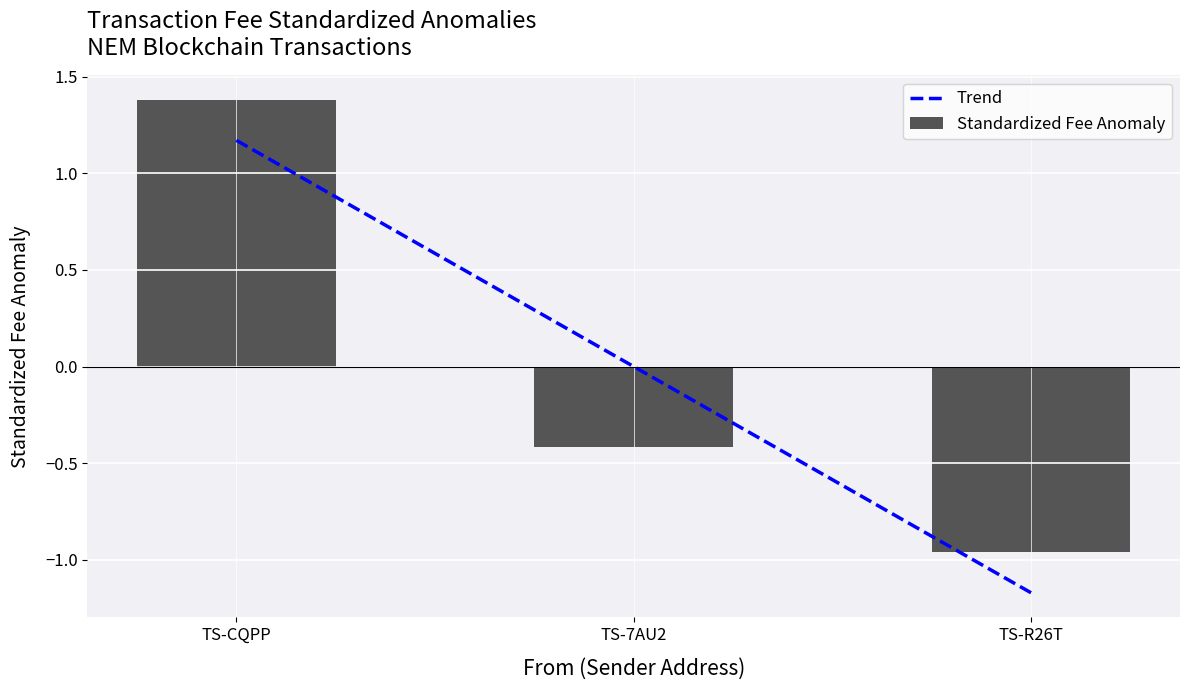

Which series has the largest range (max minus min)?

Trend